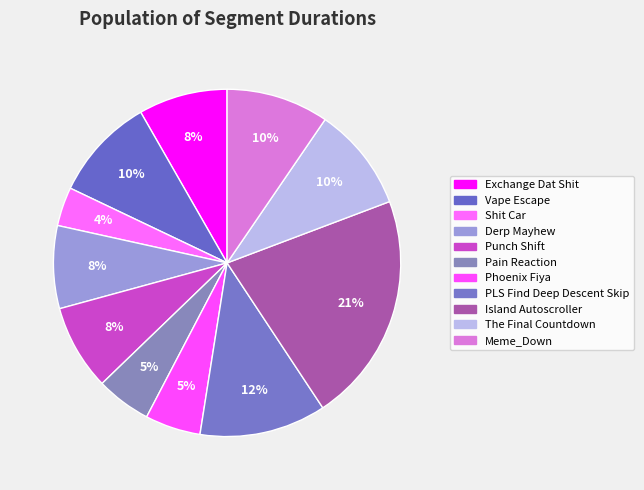

How many slices are in this pie chart?

11